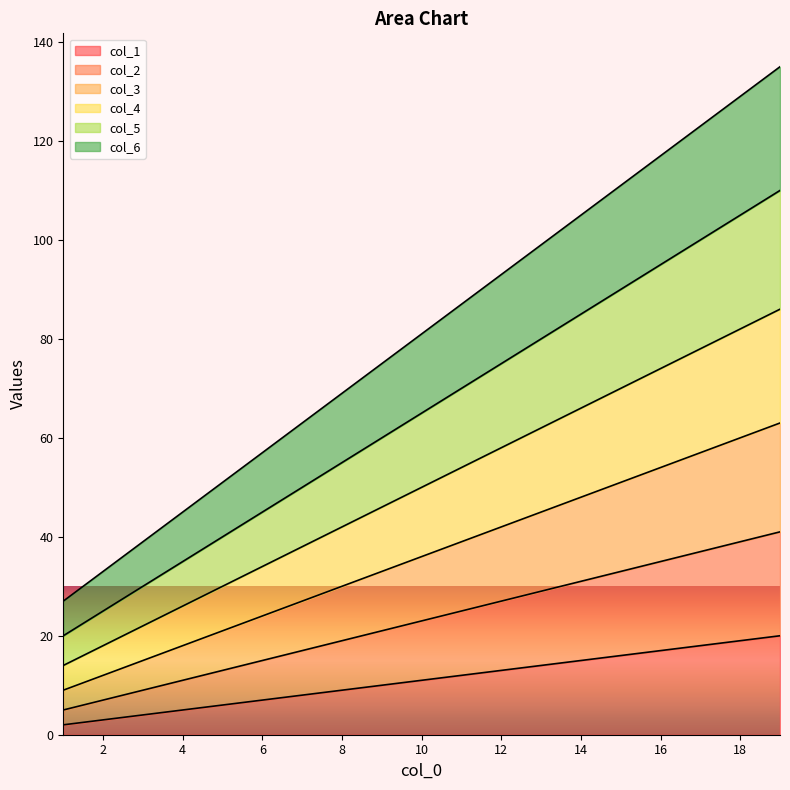

Is the value of col_6 at 12 greater than the value of col_5 at 17?

No